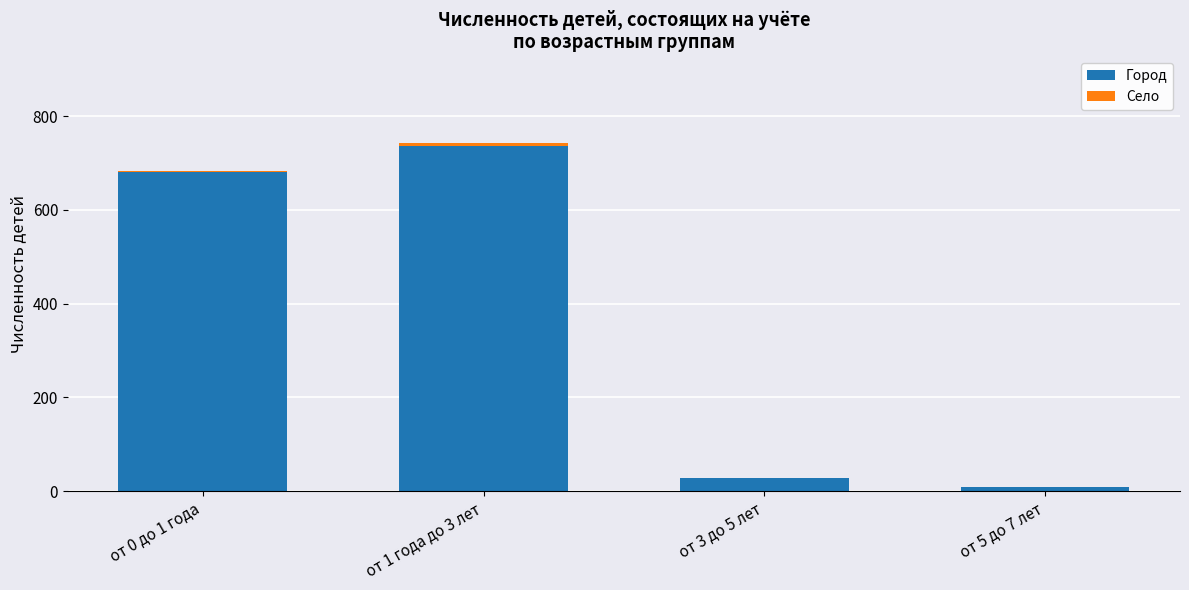

At which category is the sum across all series the highest?

от 1 года до 3 лет